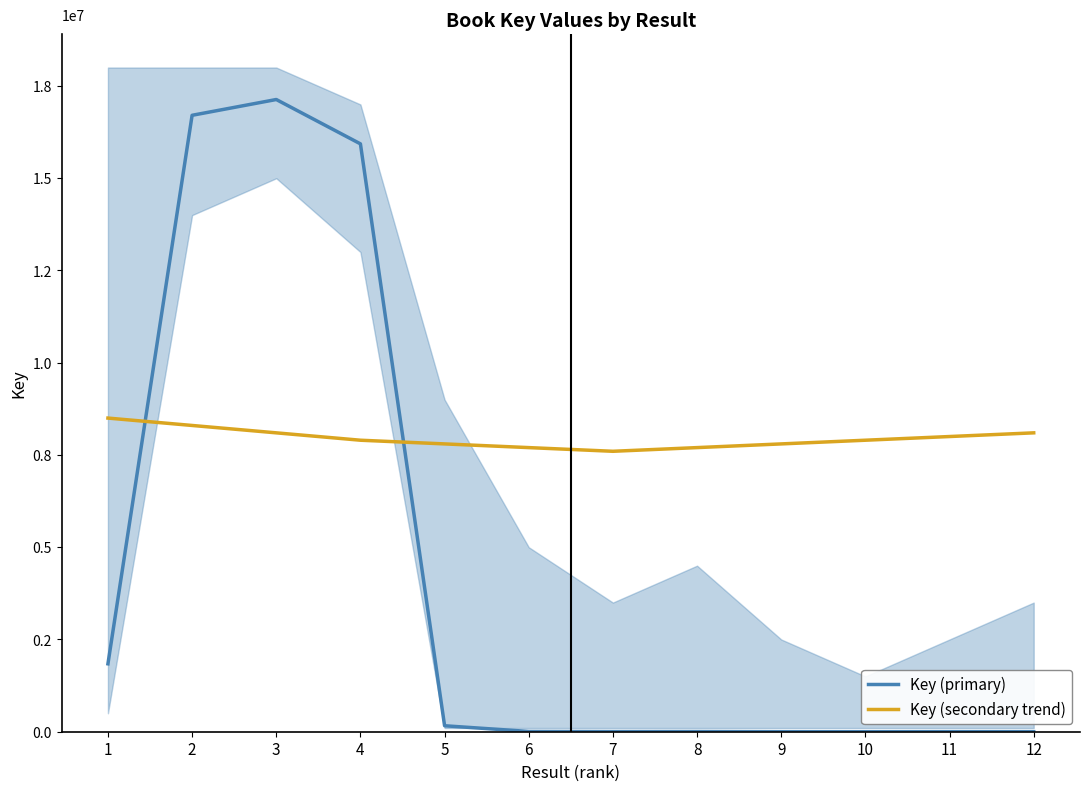

What is the difference between the Key (secondary trend) values at 8 and 10?

200000